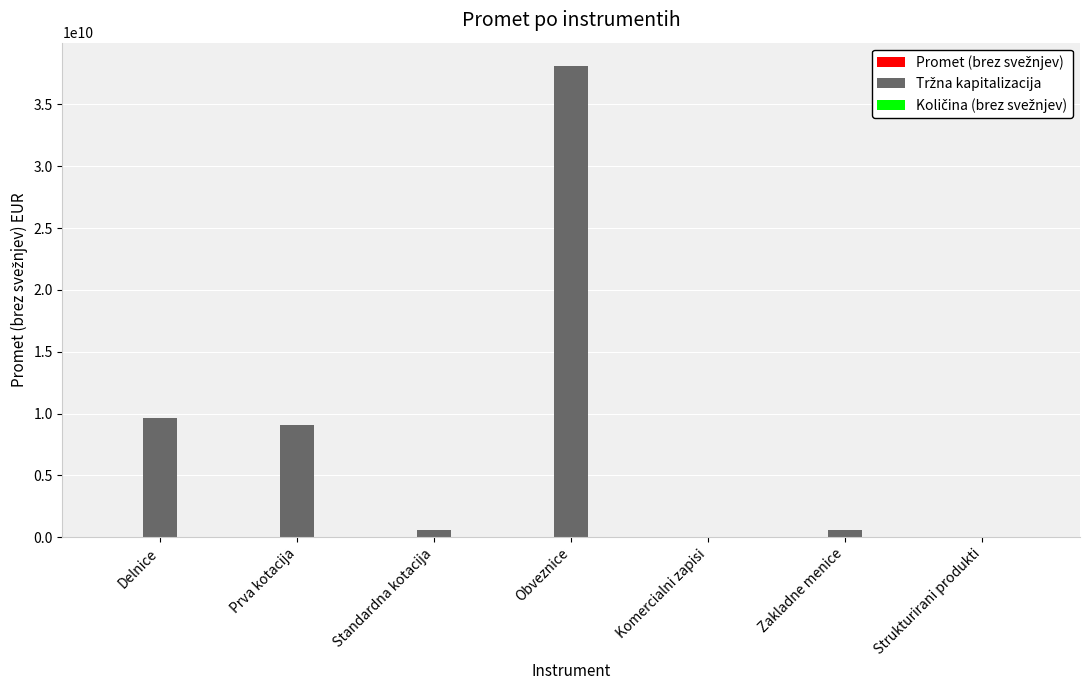

At which category is the sum across all series the highest?

Obveznice